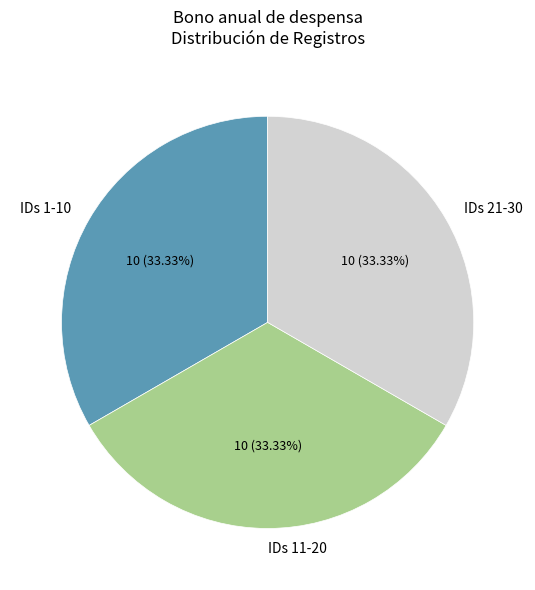

Is the sum of IDs 21-30 and IDs 11-20 greater than half?

Yes